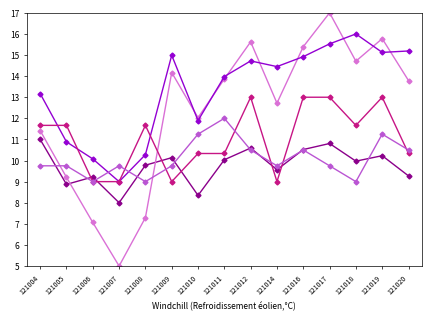

At which category does the chart reach its peak across all series?

121017